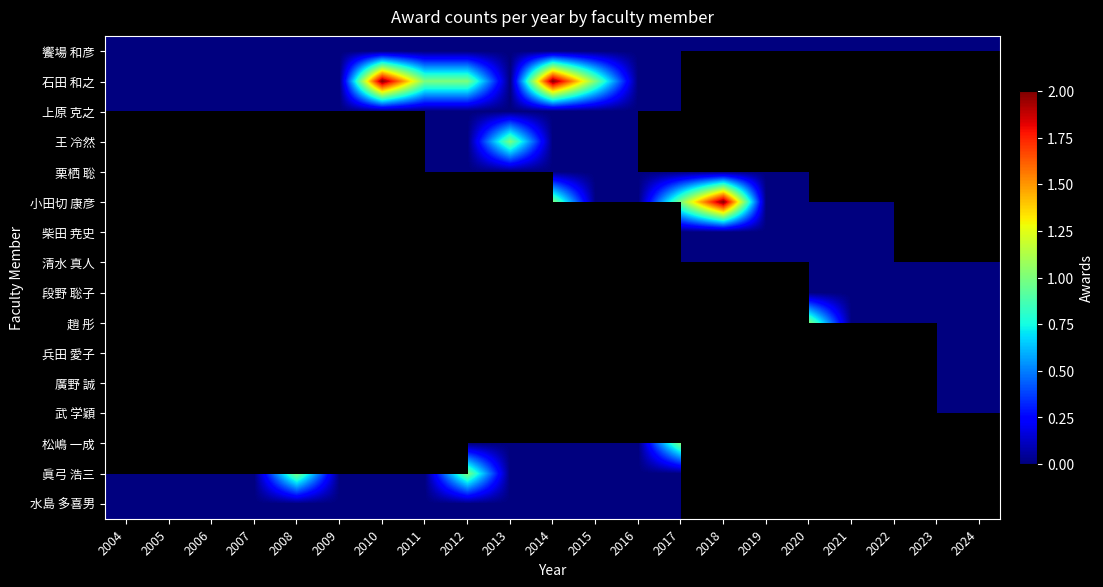

True or false: 饗場 和彦 has a value of 0.0 at 2018.

True